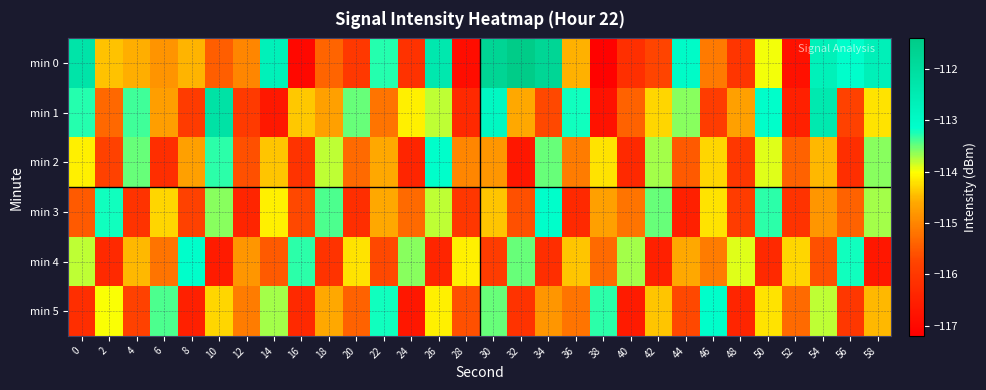

Which series has the largest total across all categories?

min 0